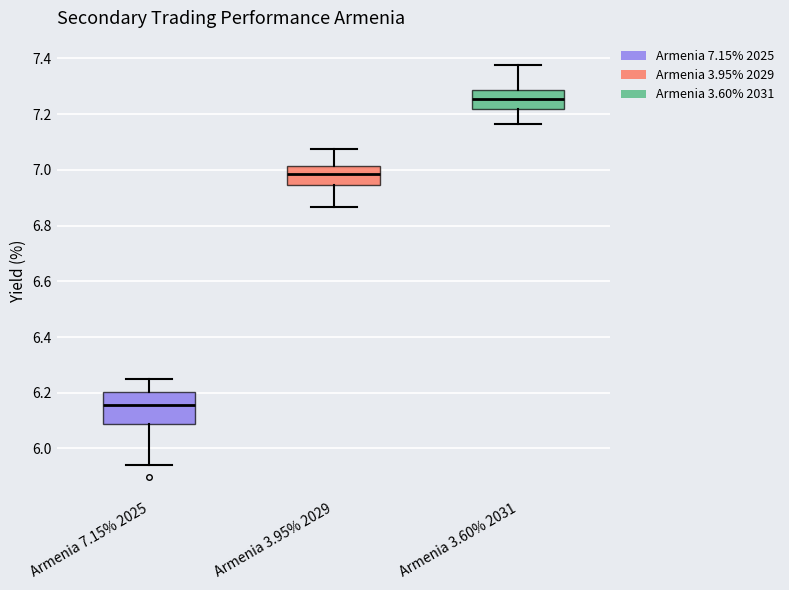

Reading left to right, read every box against the y-axis: the position of its median line, the range the box covers, and the ends of its whiskers. The values are not printed on the chart, so give them approximately, as read against the axis.

Armenia 7.15% 2025: median 6.16, box 6.08 to 6.20, whiskers 5.94 to 6.26
Armenia 3.95% 2029: median 6.98, box 6.94 to 7.02, whiskers 6.86 to 7.08
Armenia 3.60% 2031: median 7.26, box 7.22 to 7.28, whiskers 7.16 to 7.38